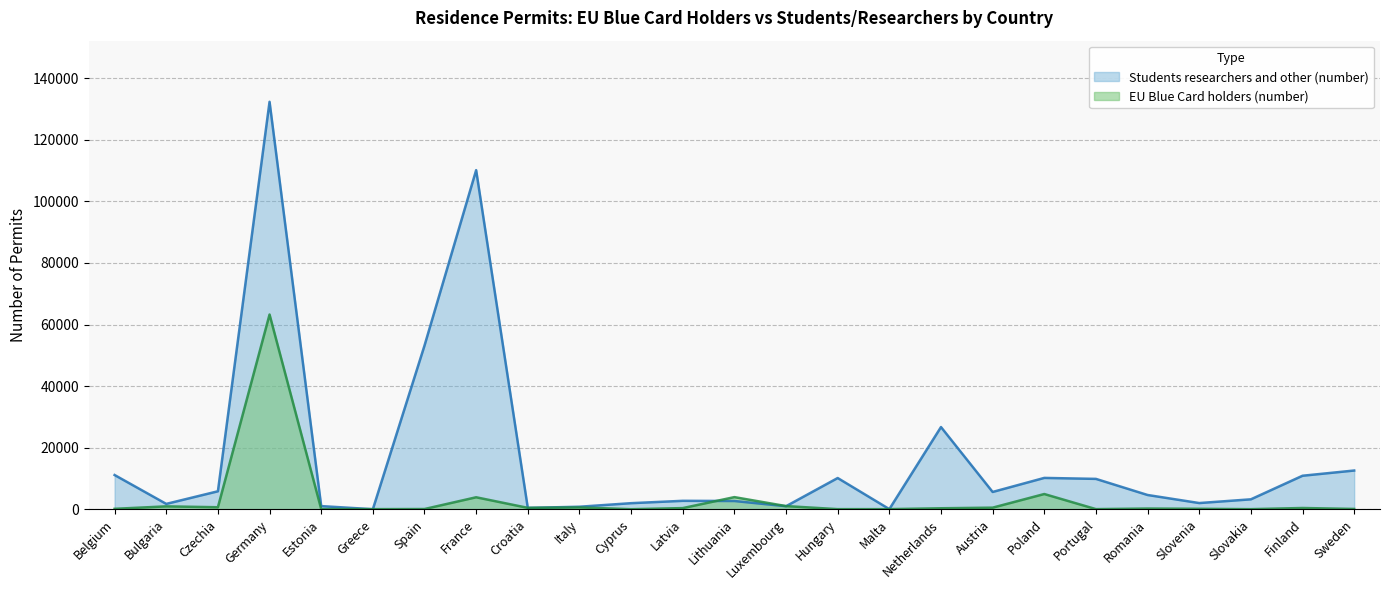

Is it true that Students researchers and other (number) equals 4341 at Lithuania?

False